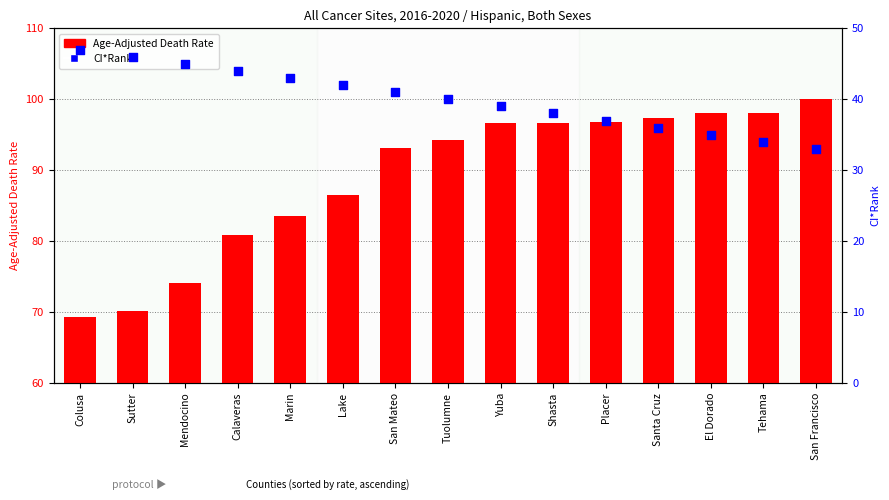

Which series contains the highest Y value?

CI*Rank